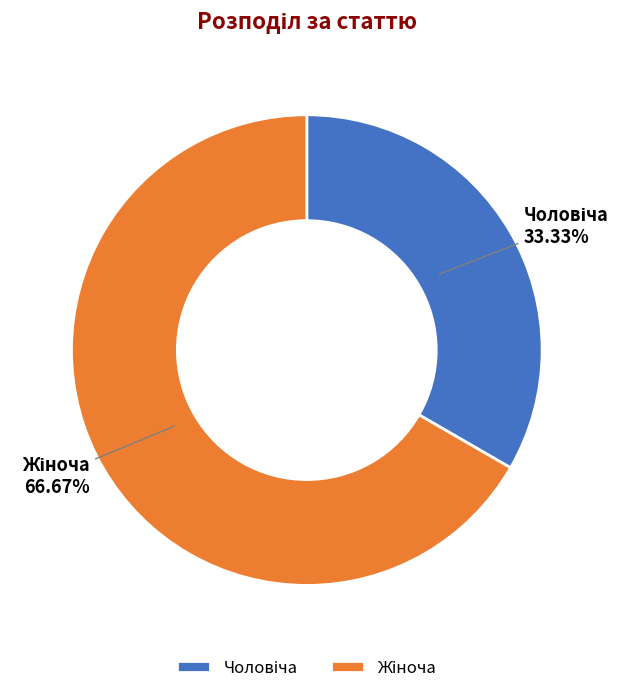

To the nearest percent, what is the average slice percentage?

50%